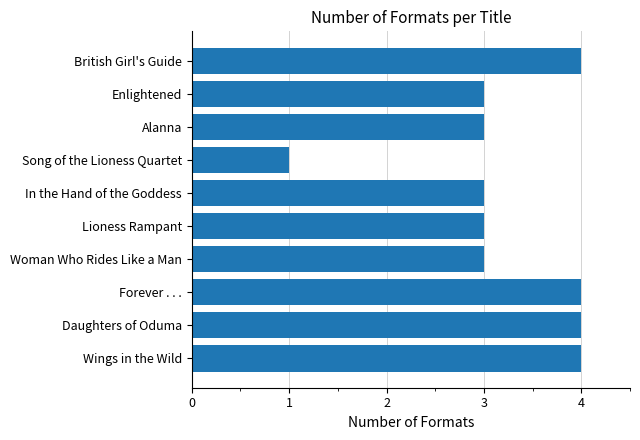

The chart shows a value of 3 at In the Hand of the Goddess. True or false?

True